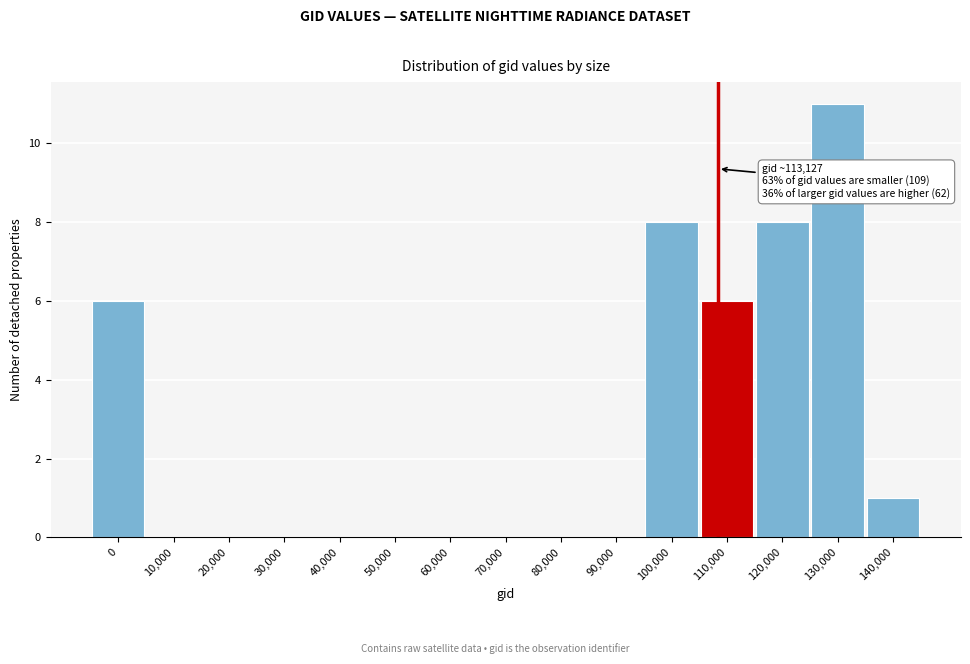

Reading left to right, extract all data points from this chart.

0=6	10,000=0	20,000=0	30,000=0	40,000=0	50,000=0	60,000=0	70,000=0	80,000=0	90,000=0	100,000=8	110,000=6	120,000=8	130,000=11	140,000=1